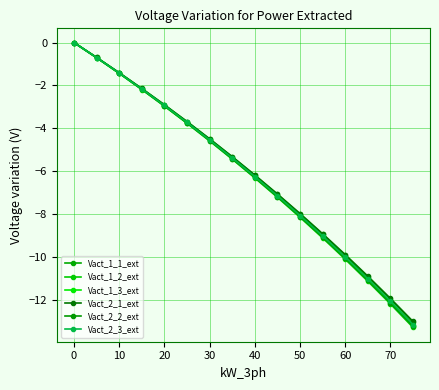

True or false: Vact_2_2_ext and Vact_2_1_ext cross at least once.

False